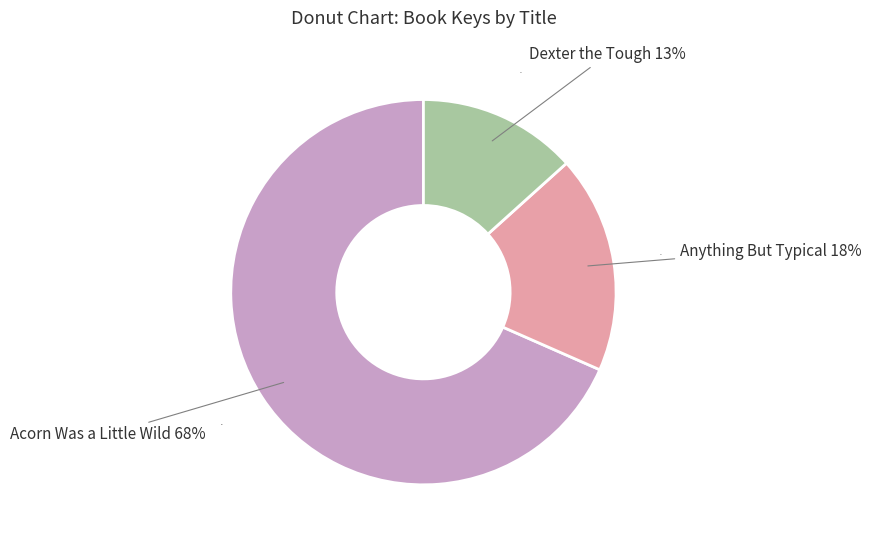

Is there a majority slice in this chart?

Yes